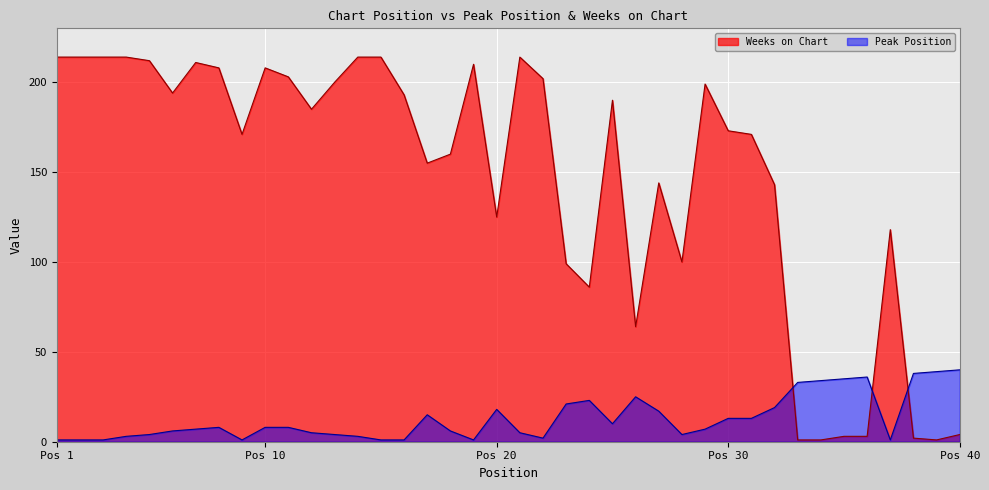

What value does the Weeks on Chart series have at 32, to the nearest 10?

140